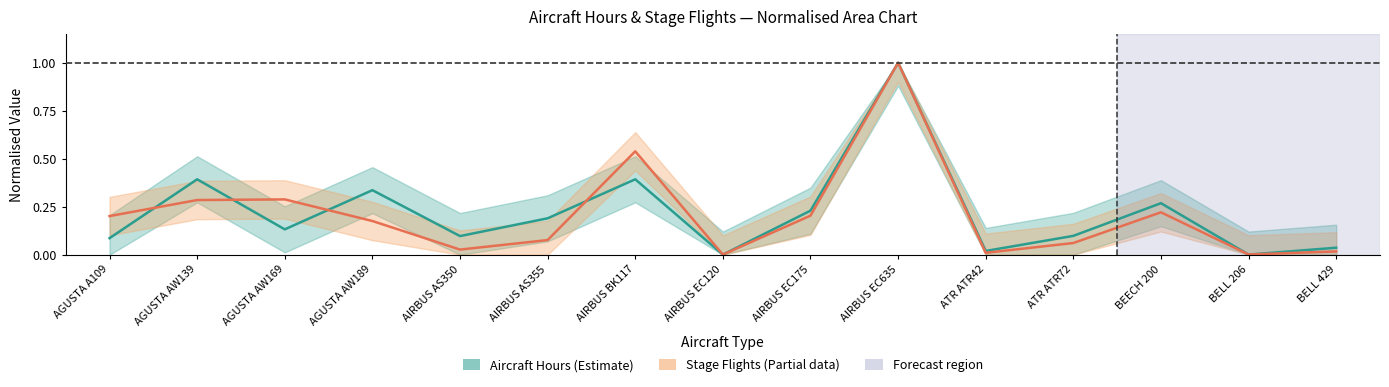

What is the highest value of the Aircraft Hours (Estimate) series?

1.0